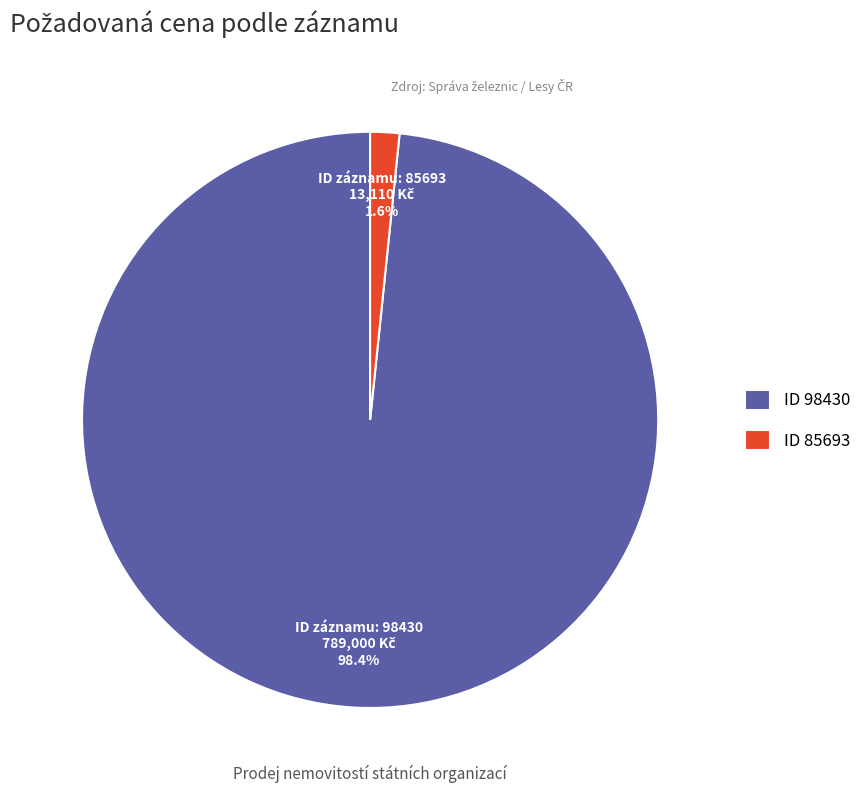

Between ID 85693 and ID 98430, which is larger?

ID 98430